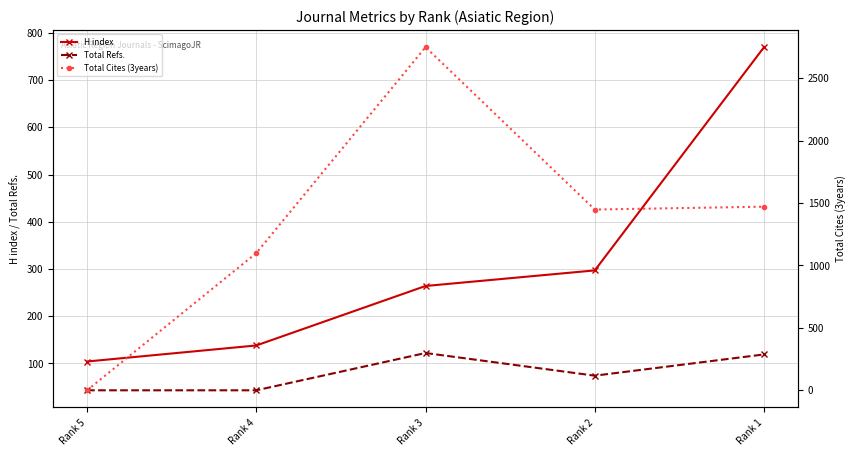

True or false: Total Refs. has a value of 13 at Rank 4.

False